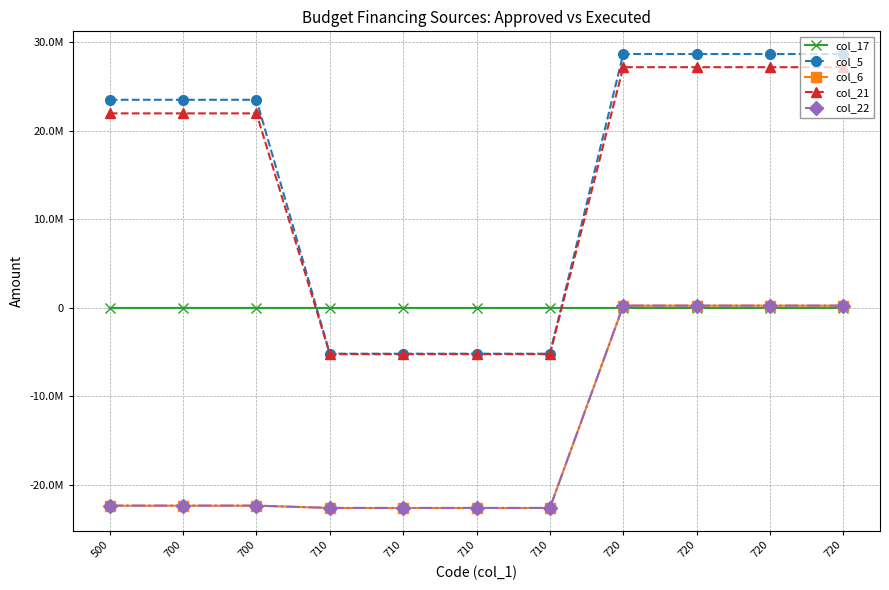

What are all the series names shown in the legend?

col_17, col_5, col_6, col_21, col_22